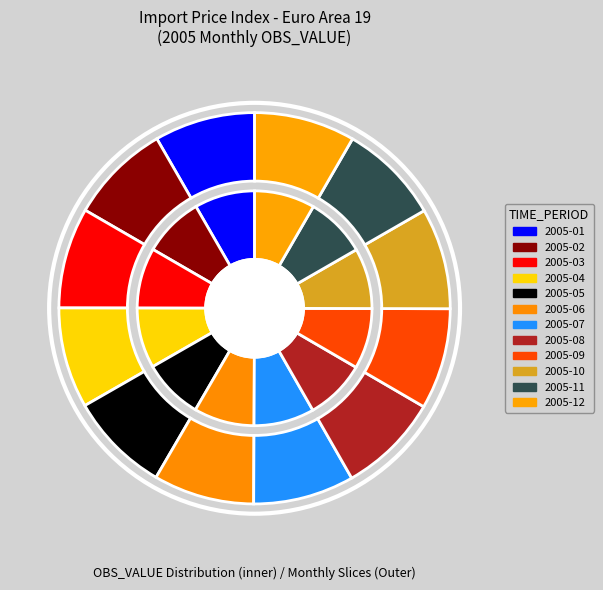

True or false: 2005-08 accounts for 16% of the total.

False